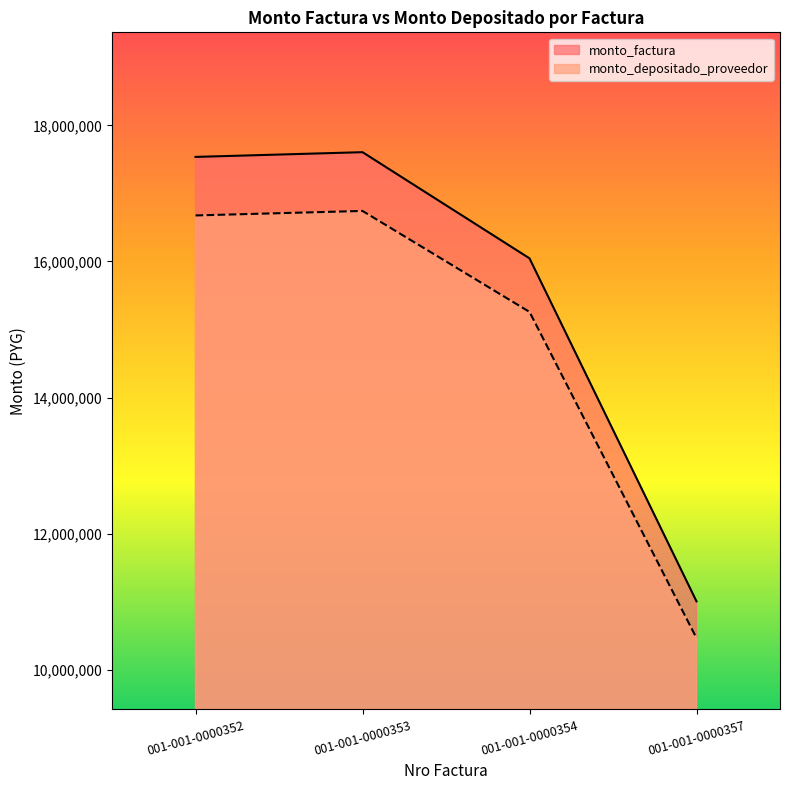

What is the value of the monto_depositado_proveedor point at the 3rd from the left?

15259455